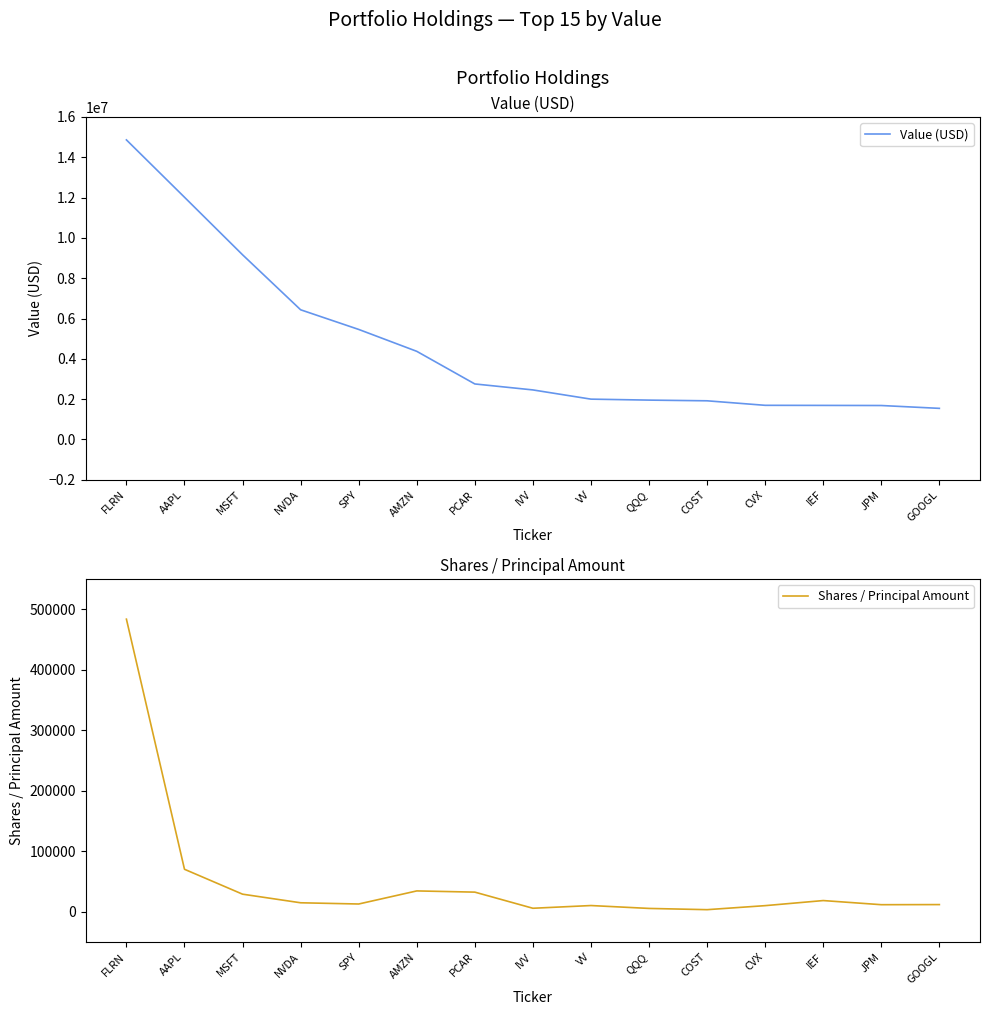

Rank the series by their maximum value, from lowest to highest.

Shares / Principal Amount, Value (USD)